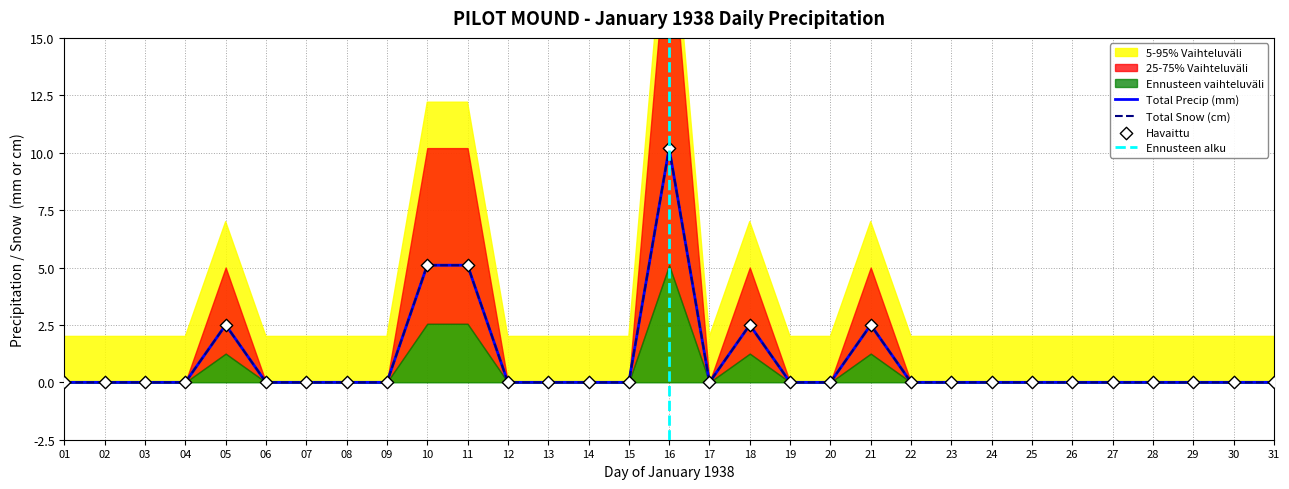

Is the value of Total Snow (cm) at 18 greater than the value of Total Precip (mm) at 03?

Yes